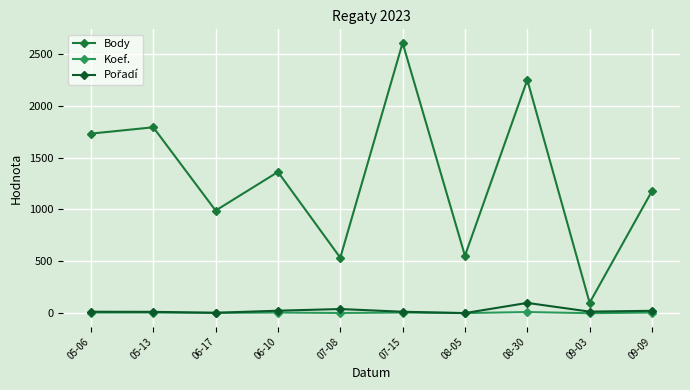

What is the label of the 2nd point from the left?

05-13